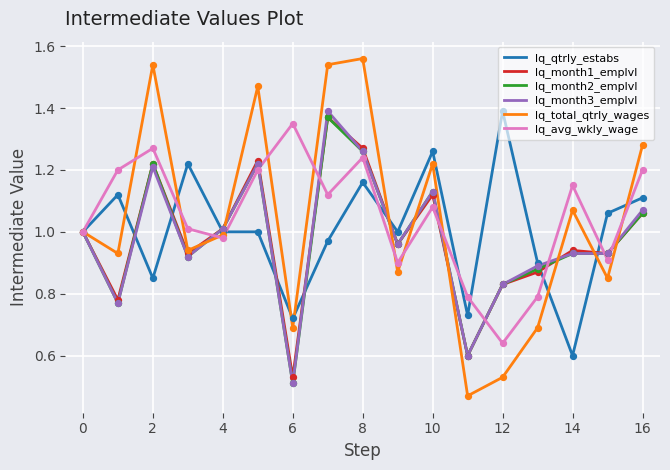

Which series has the widest spread of values?

lq_total_qtrly_wages